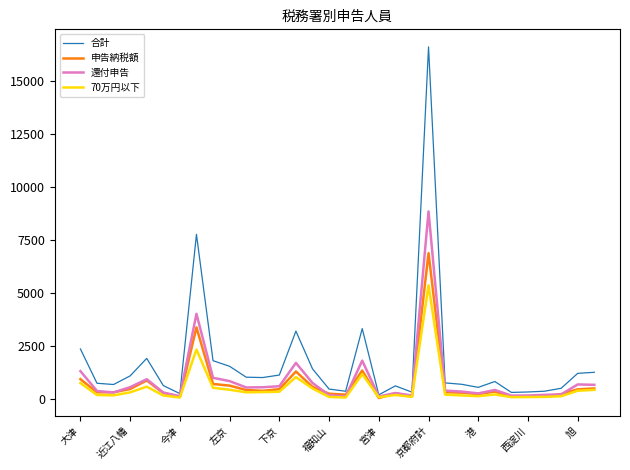

List the series in order of their peak value, highest first.

合計, 還付申告, 申告納税額, 70万円以下